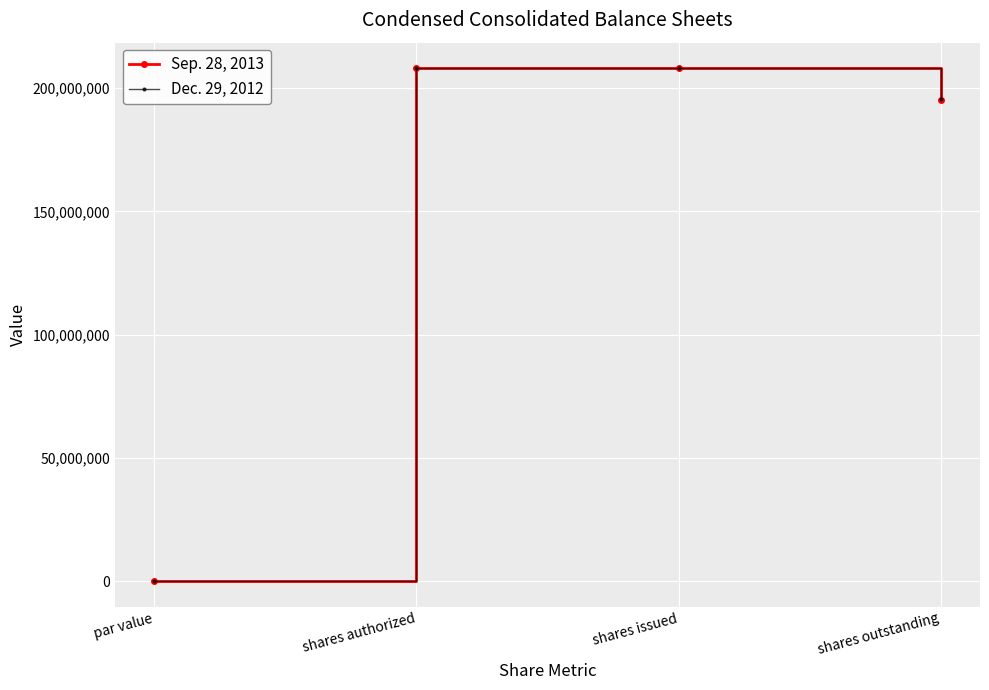

Is this an area chart (filled region under the line)?

No